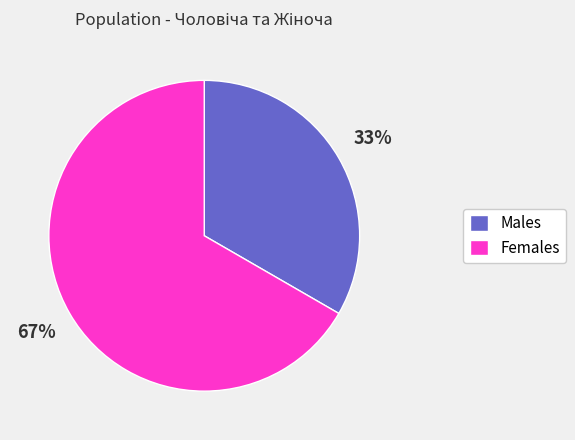

How many segments does this pie chart have?

2